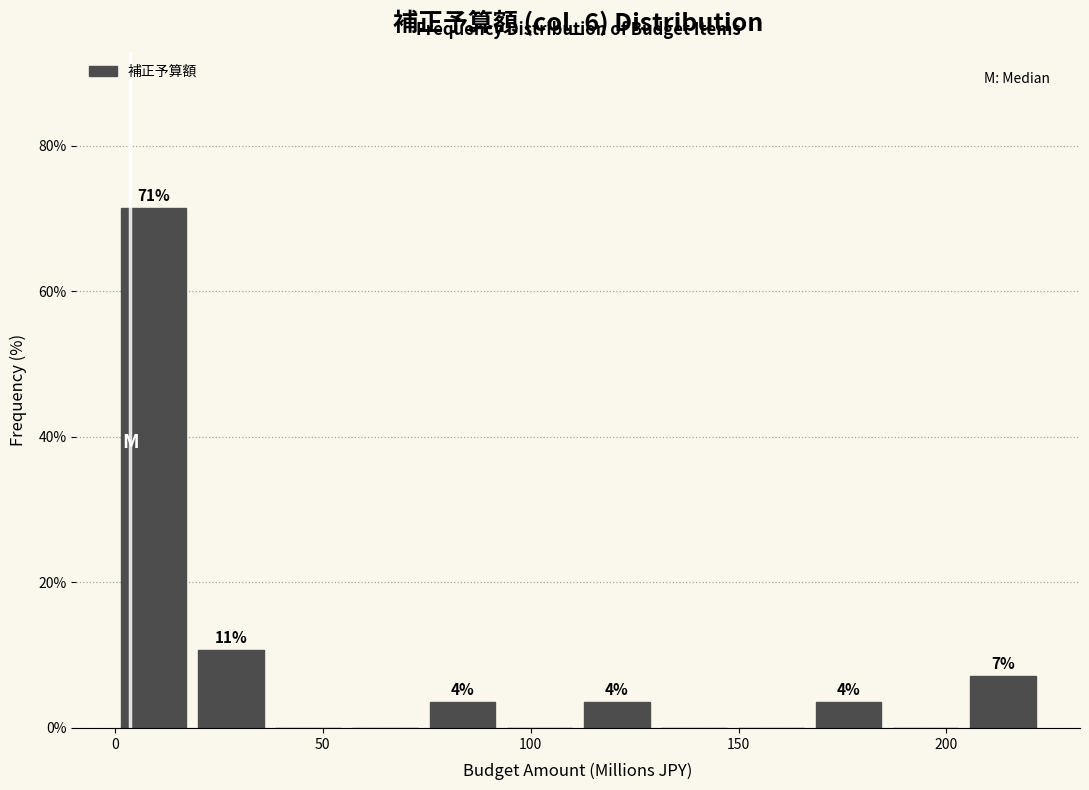

Around what value on the x-axis is the tallest bar? Give the approximate position of its centre, as read against the axis.

10